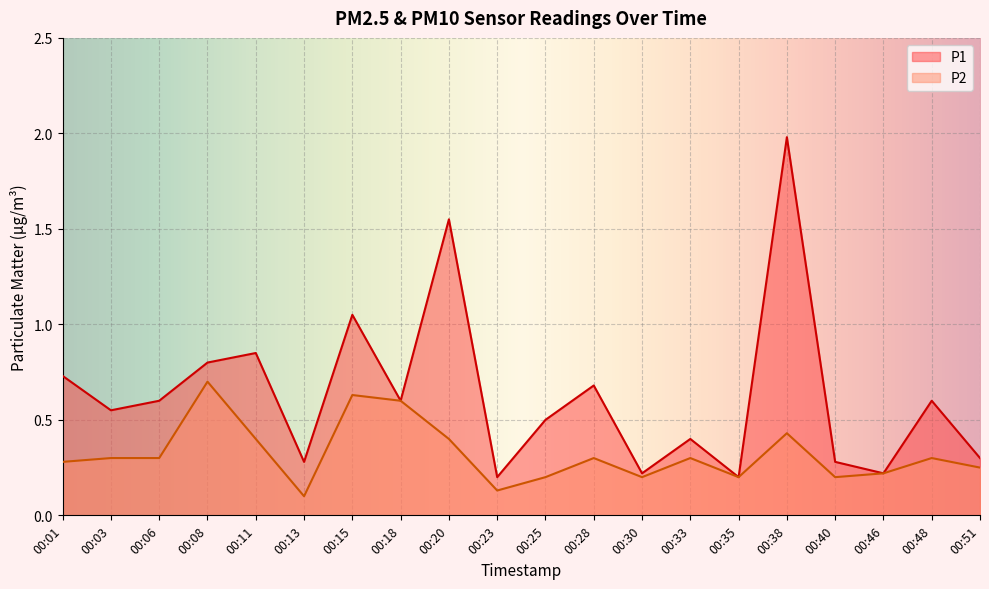

True or false: P1 has a value of 0.4 at 00:33.

True